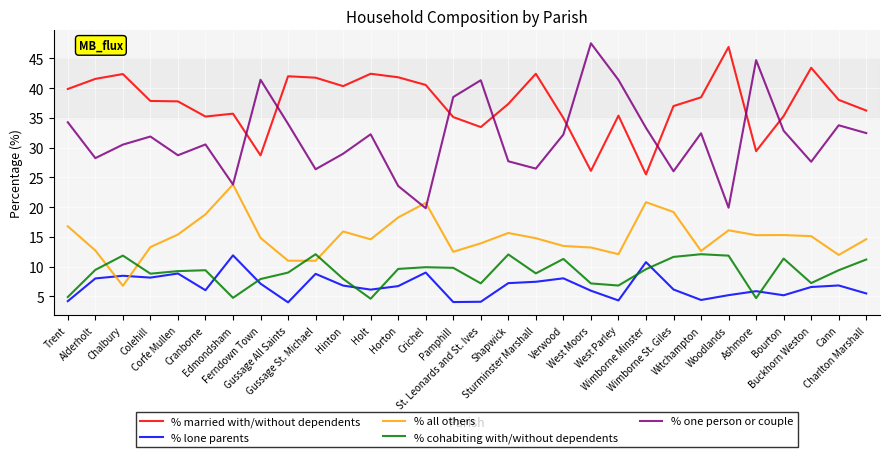

What is the spread (max minus min) of values at Woodlands?

41.7